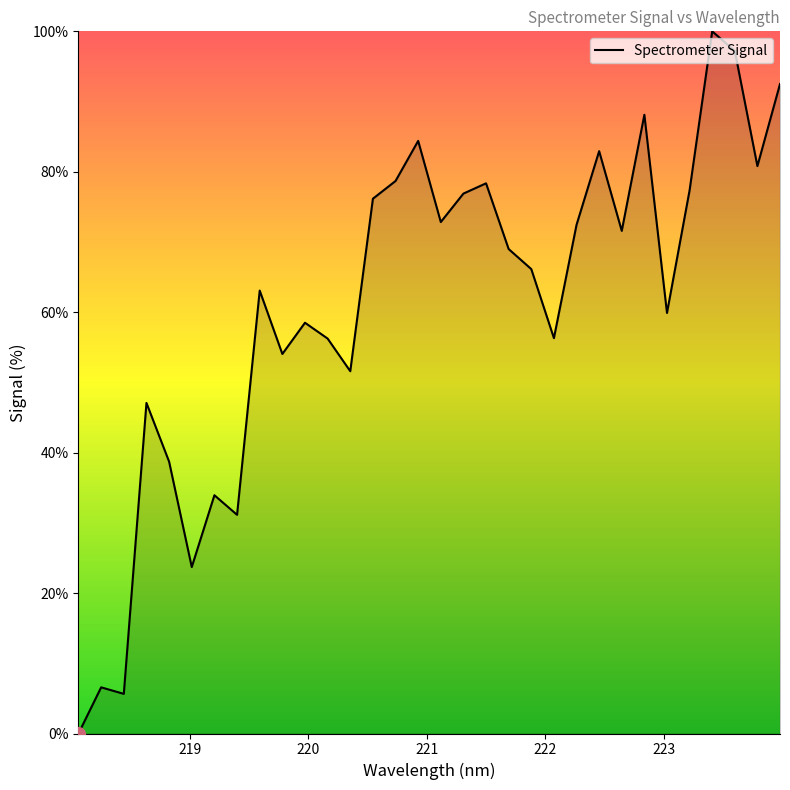

Does the chart display data point markers on the line(s)?

No